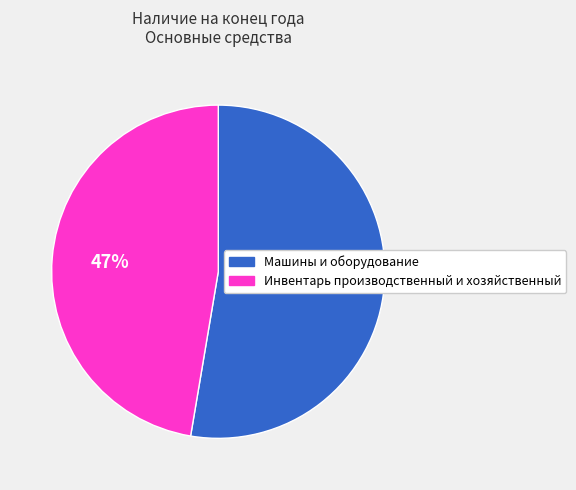

The Машины и оборудование slice represents 61% of the pie. True or false?

False